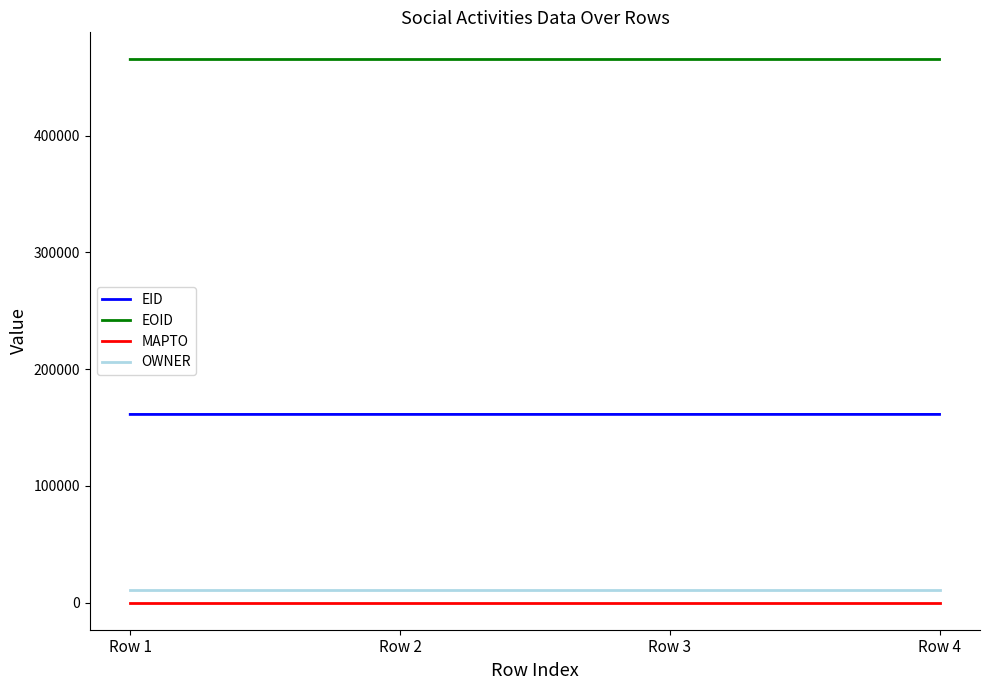

Which series has the largest total across all categories?

EOID